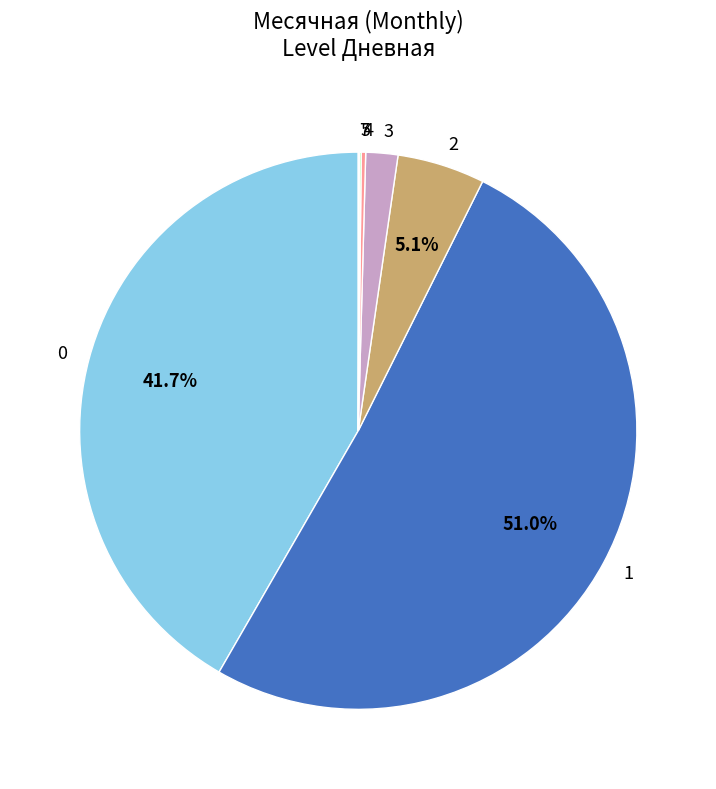

To the nearest percent, what percentage of the pie is 3?

2%